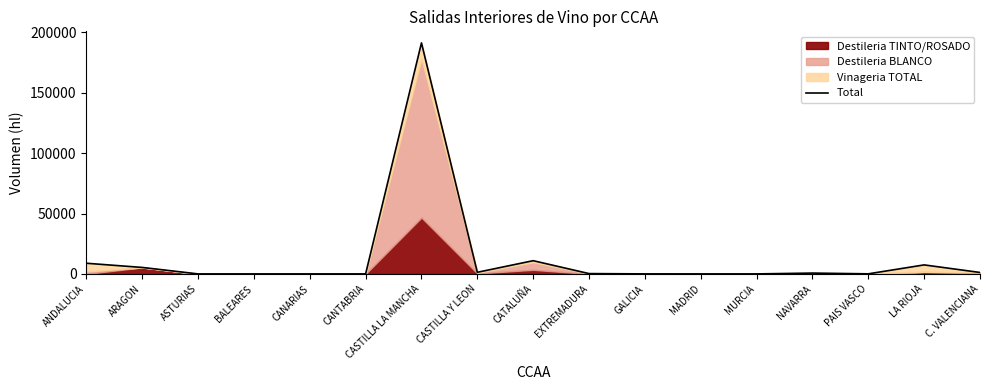

How many values are above zero?

11